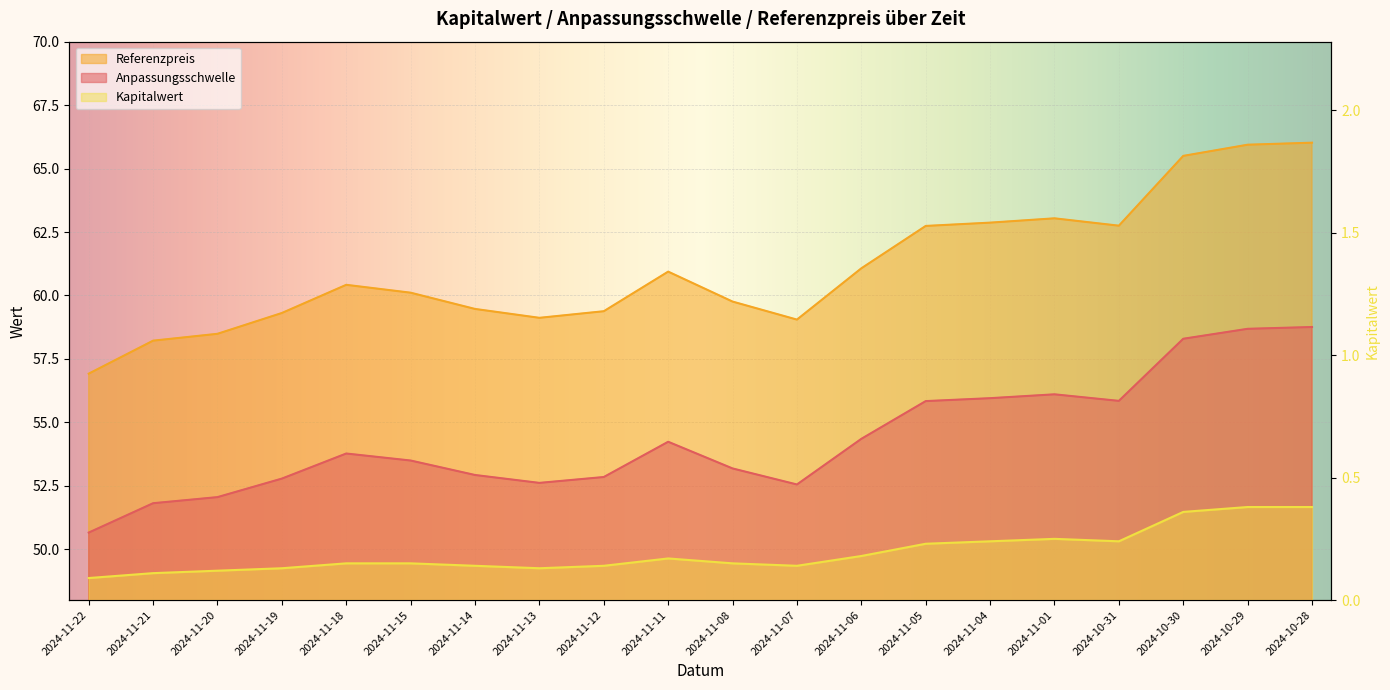

What is the difference between the Anpassungsschwelle values at 2024-11-01 and 2024-11-22?

5.4